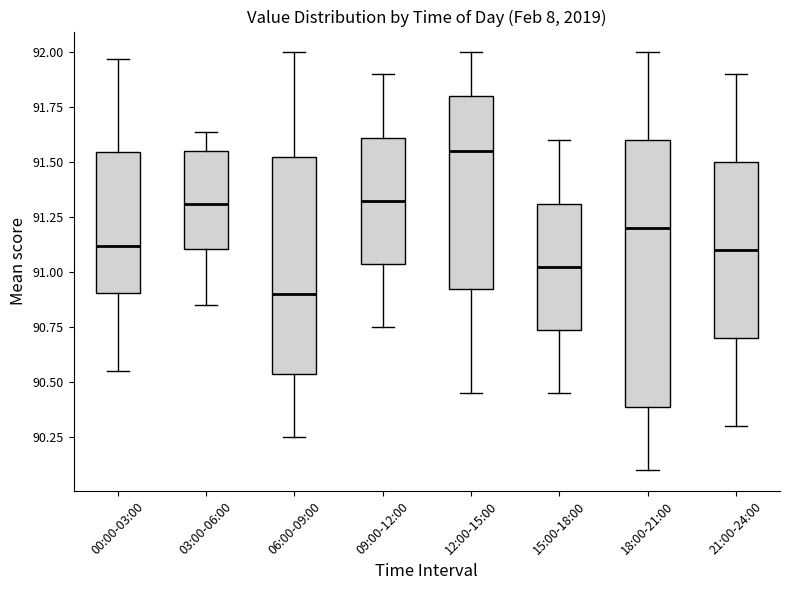

Reading left to right, transcribe this box plot: for each box, give where its median line is, the range the box spans, and where its two whiskers end, as read against the y-axis. The values are not printed on the chart, so give them approximately, as read against the axis.

00:00-03:00: median 91.10, box 90.90 to 91.55, whiskers 90.55 to 91.95
03:00-06:00: median 91.30, box 91.10 to 91.55, whiskers 90.85 to 91.65
06:00-09:00: median 90.90, box 90.55 to 91.55, whiskers 90.25 to 92.00
09:00-12:00: median 91.35, box 91.05 to 91.60, whiskers 90.75 to 91.90
12:00-15:00: median 91.55, box 90.95 to 91.80, whiskers 90.45 to 92.00
15:00-18:00: median 91.05, box 90.75 to 91.30, whiskers 90.45 to 91.60
18:00-21:00: median 91.20, box 90.40 to 91.60, whiskers 90.10 to 92.00
21:00-24:00: median 91.10, box 90.70 to 91.50, whiskers 90.30 to 91.90